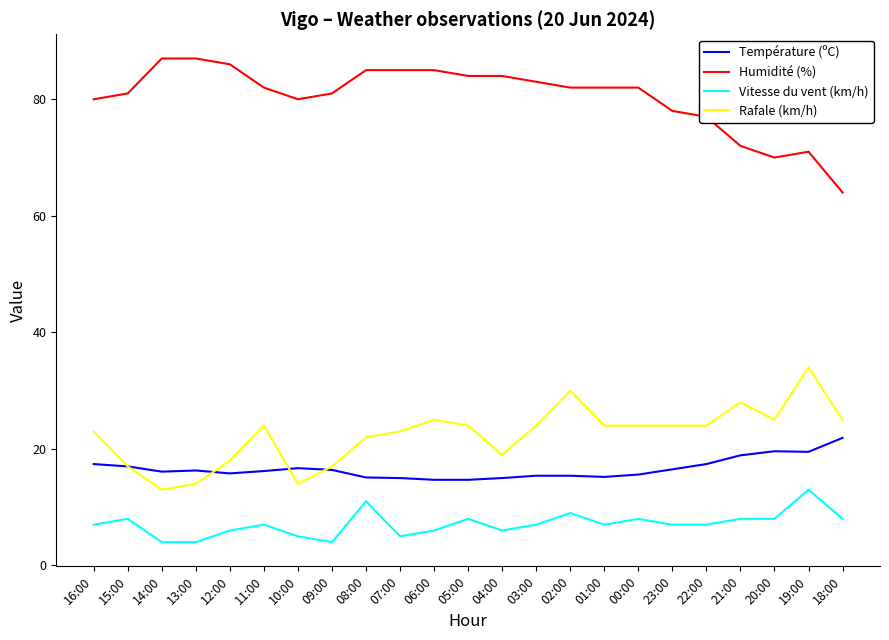

Count the number of data series in this chart.

4